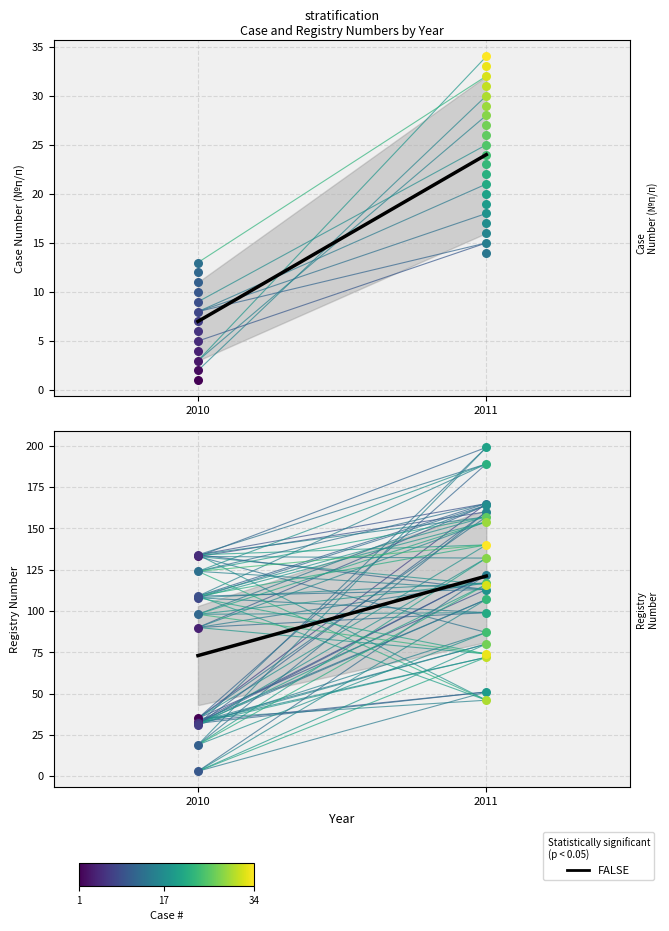

What is the change in value from 2010 to 2011?

+48.1